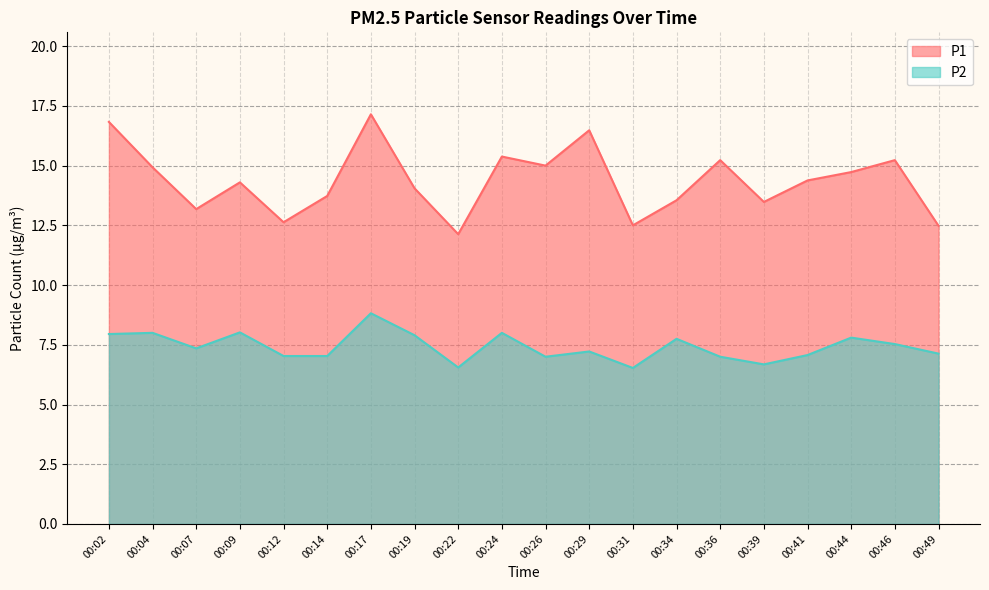

True or false: P2 and P1 intersect in this chart.

False